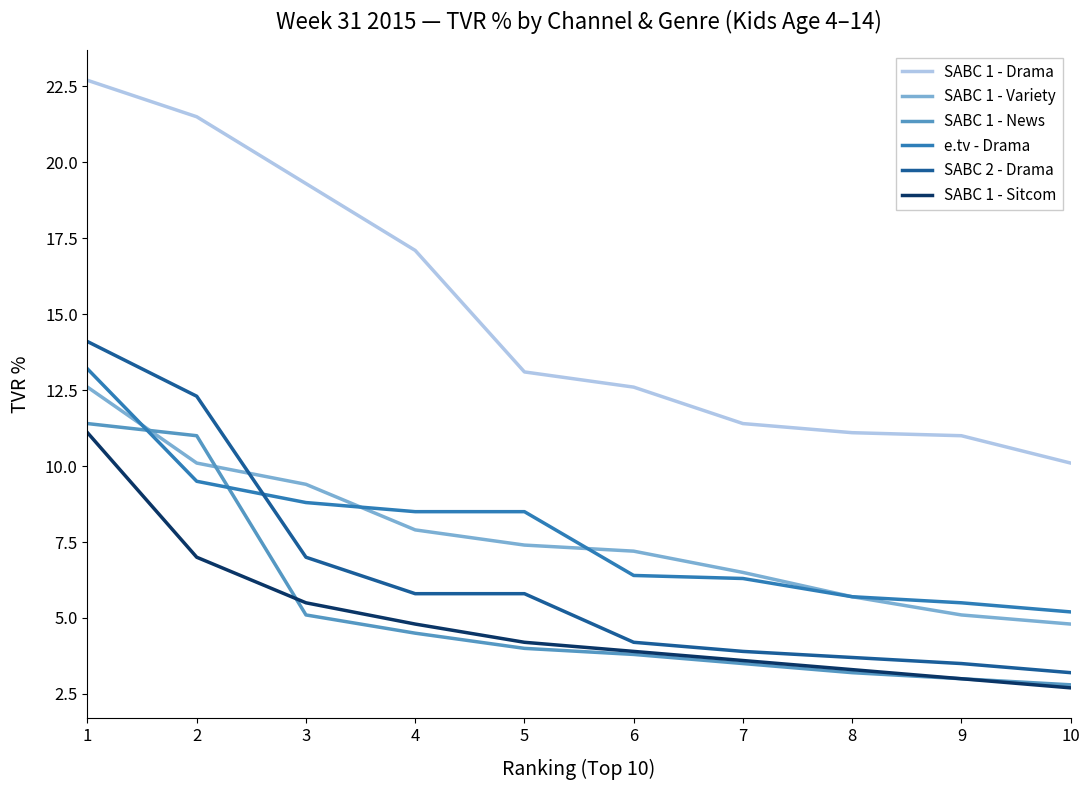

What is the difference between the second highest and second lowest values in the SABC 1 - Drama series?

10.5